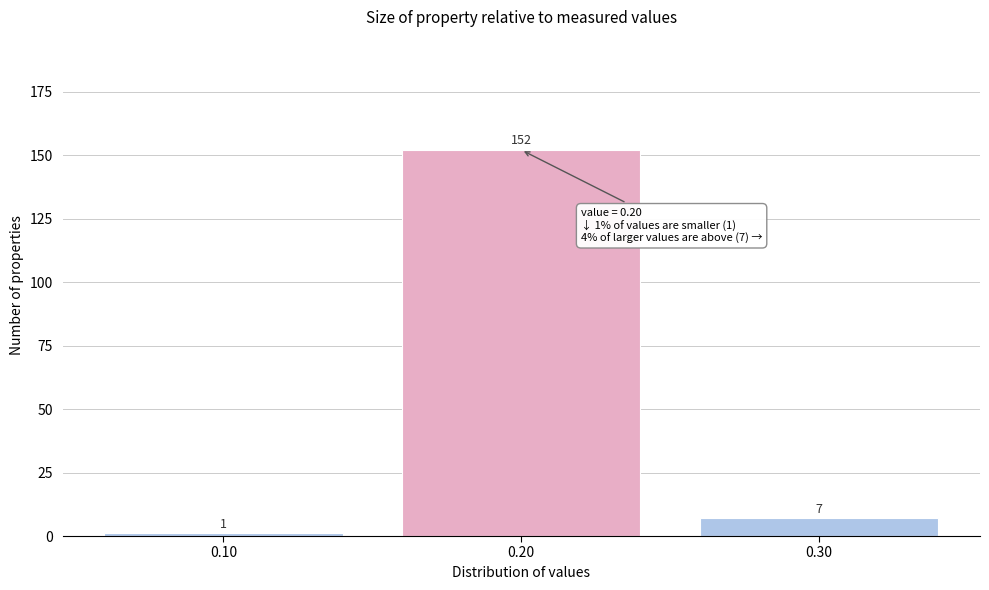

Over which range of the x-axis is the bar tallest?

0.15 to 0.25